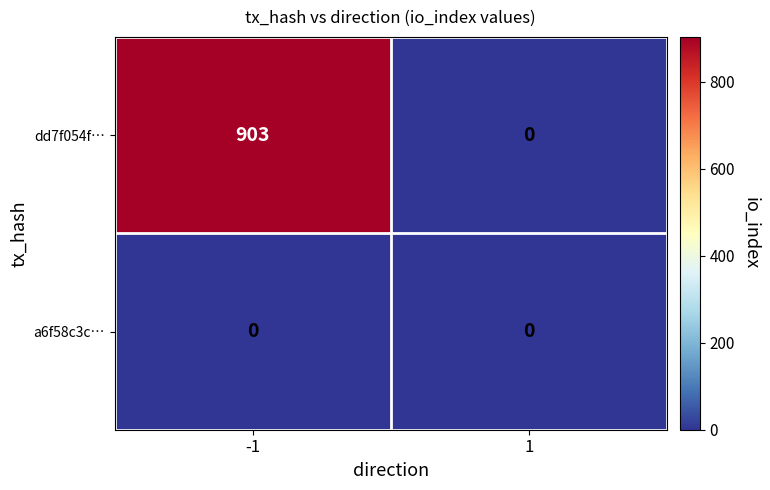

Which series has the largest total across all categories?

dd7f054f…